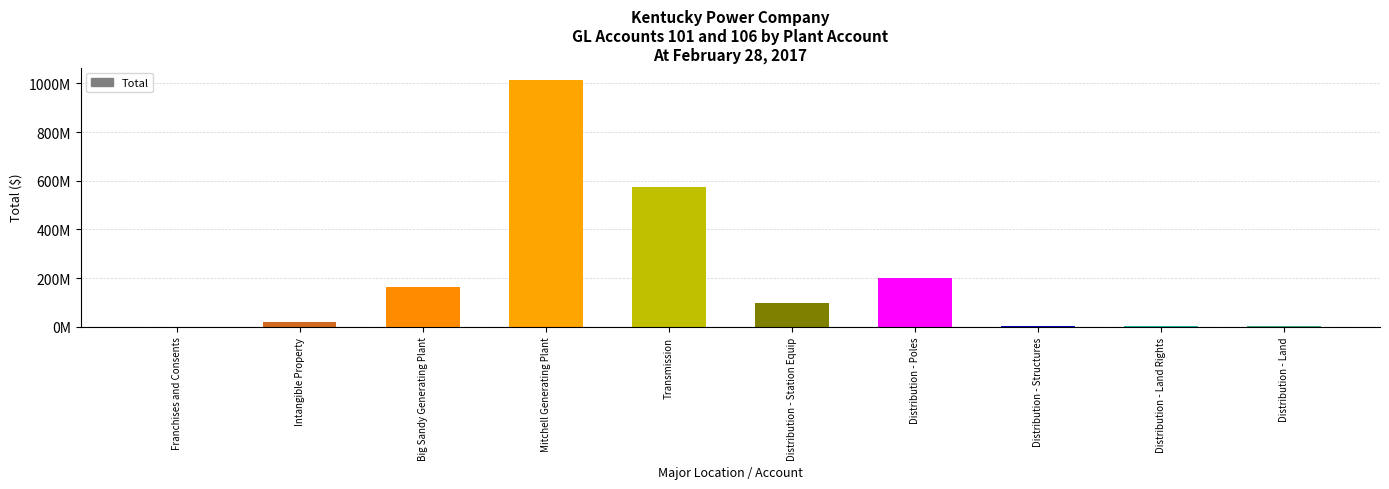

What value does the data have at Franchises and Consents?

52919.2